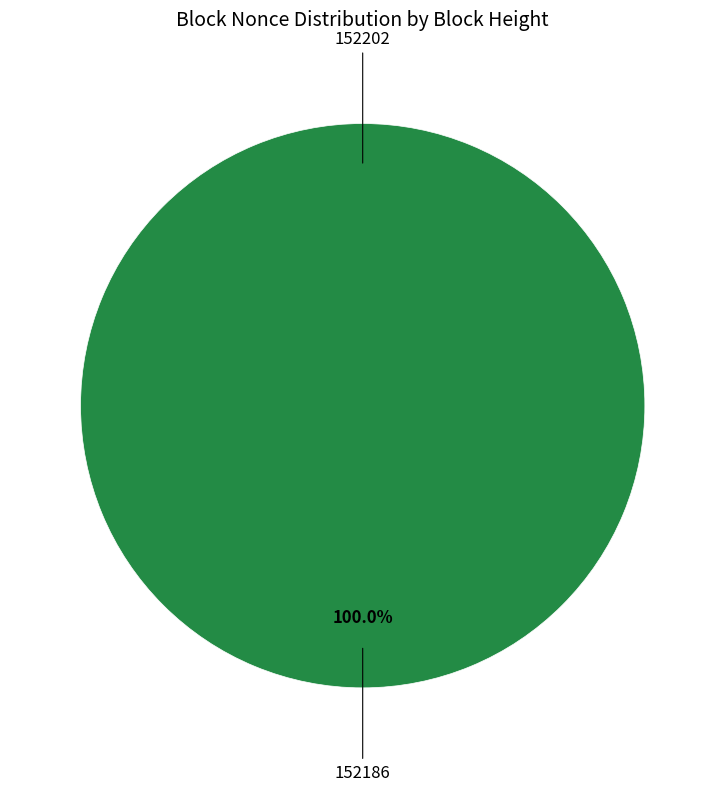

What is the largest slice in the pie chart?

152186